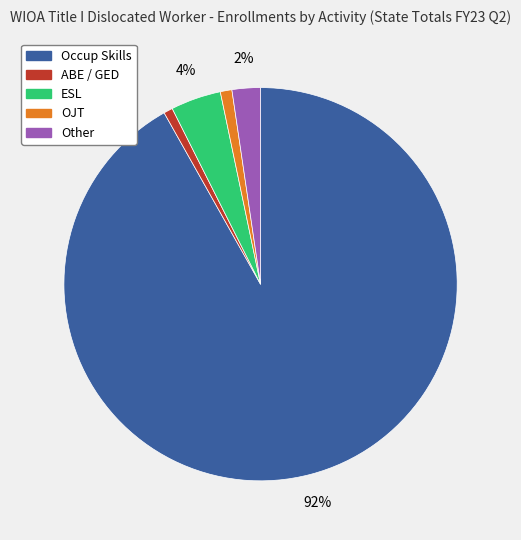

Is the sum of ABE / GED and Occup Skills greater than half?

Yes